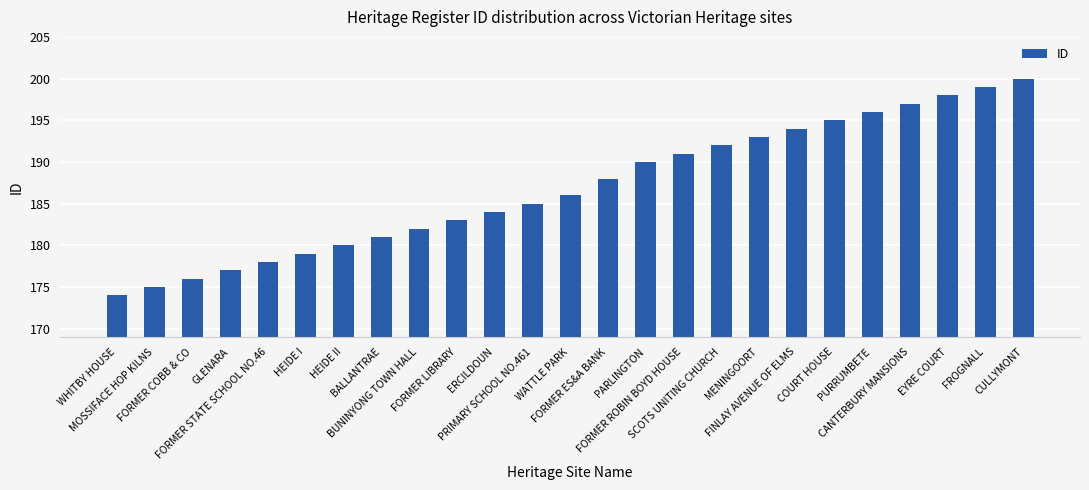

What is the maximum value shown in the chart?

200